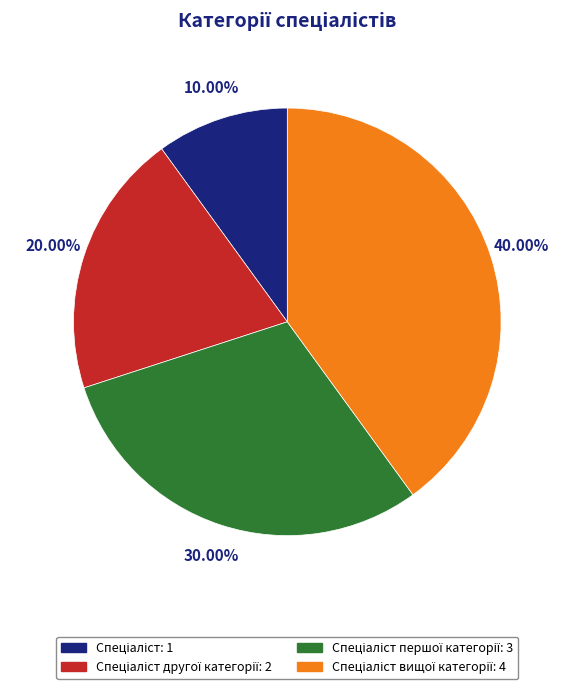

Does any single category account for the majority?

No